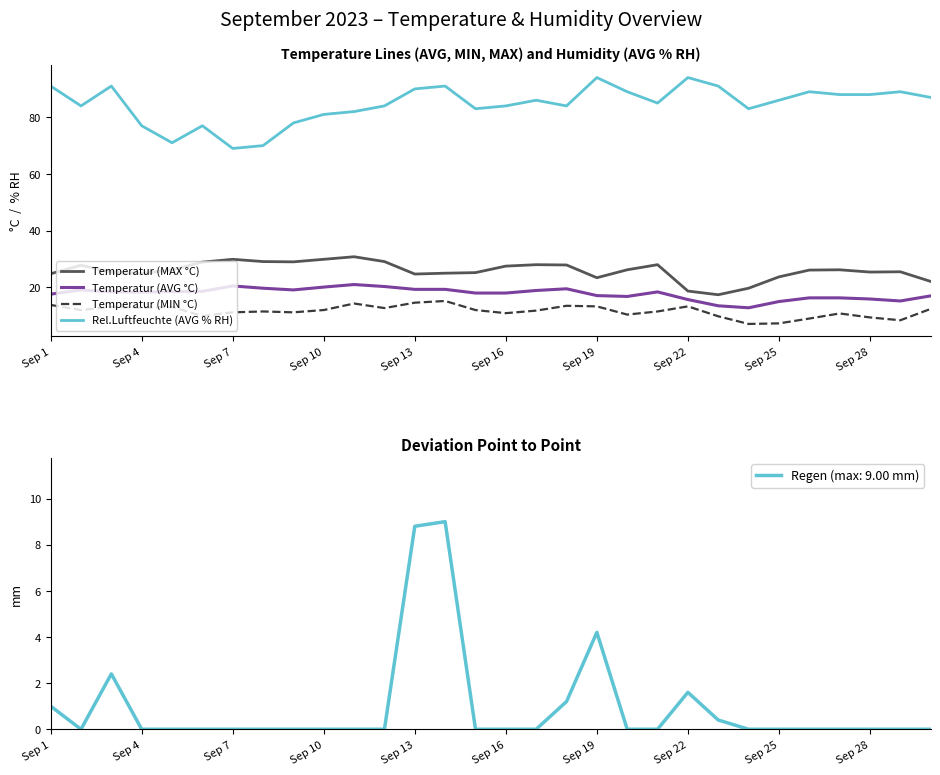

At which category does the chart reach its minimum across all series?

23